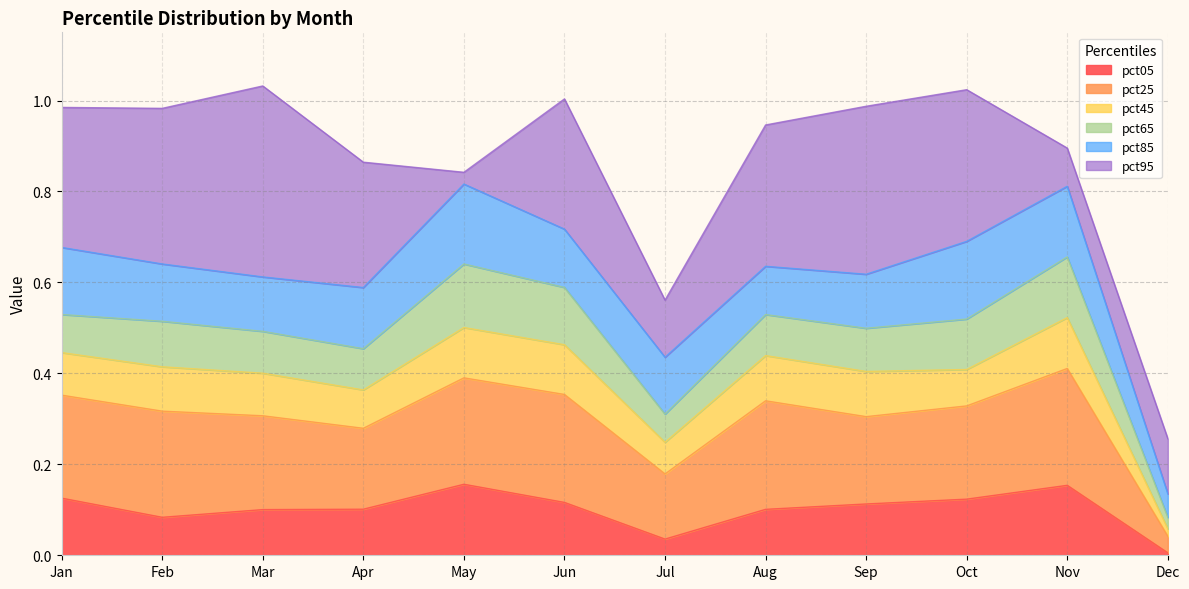

Which series has the largest total across all categories?

pct95